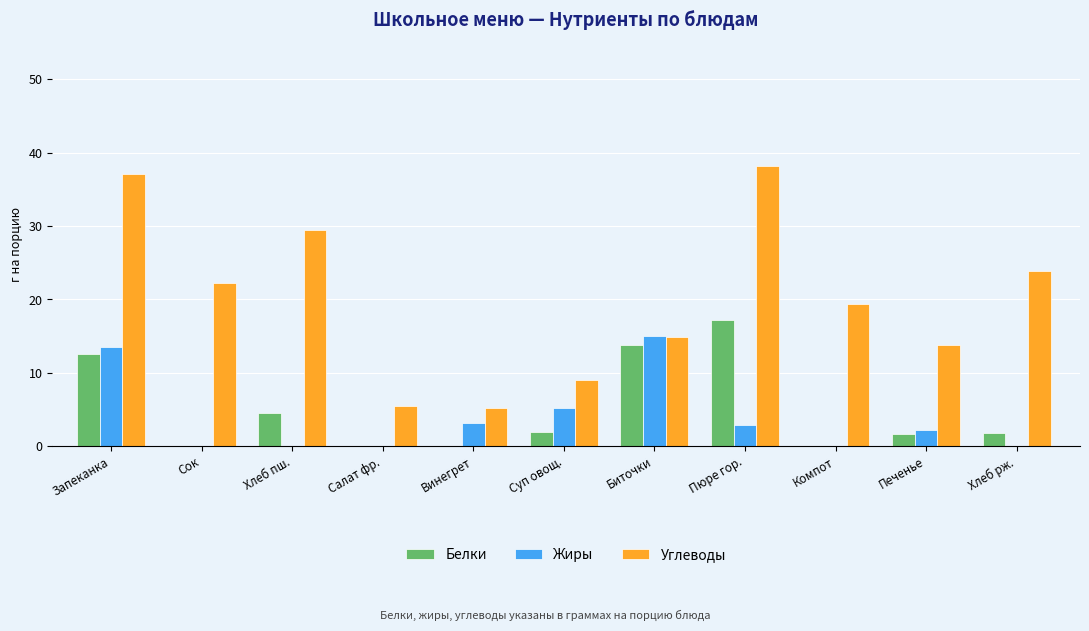

How many data points in Белки are above 1?

7